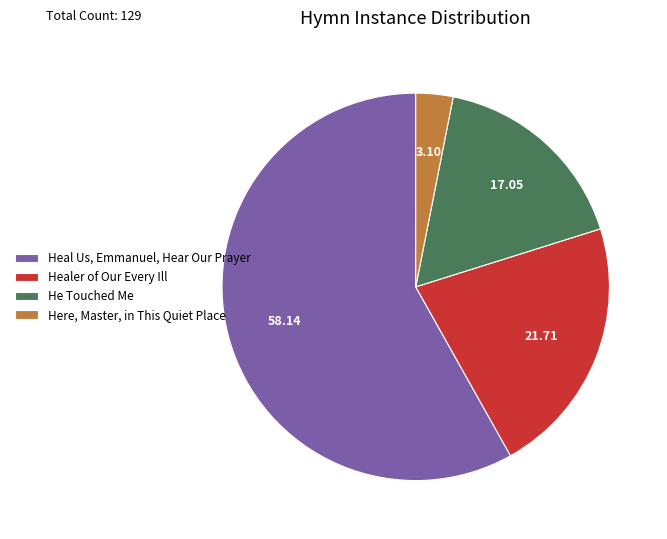

Rank the categories by value from highest to lowest.

Heal Us, Emmanuel, Hear Our Prayer, Healer of Our Every Ill, He Touched Me, Here, Master, in This Quiet Place